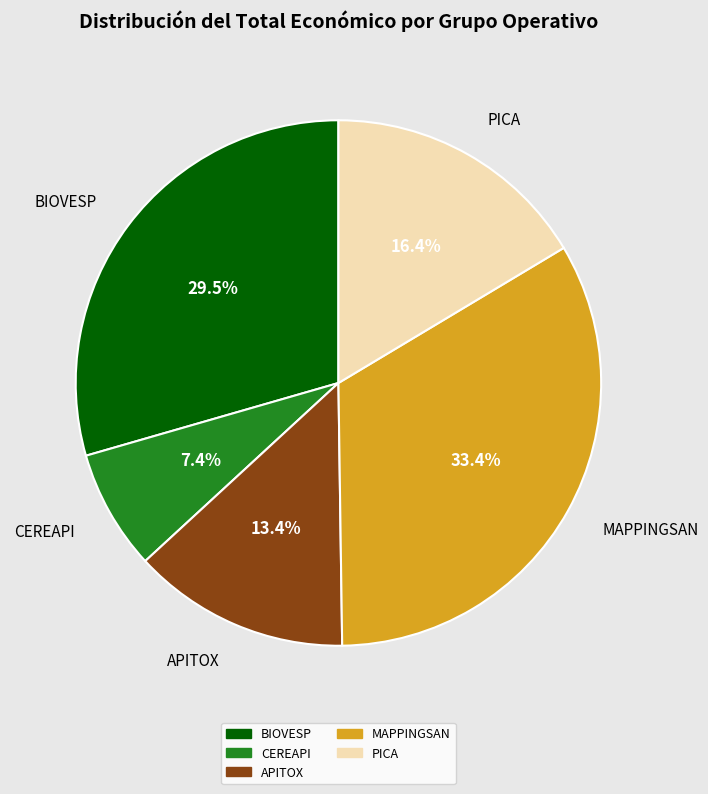

Rank the categories by value from highest to lowest.

MAPPINGSAN, BIOVESP, PICA, APITOX, CEREAPI